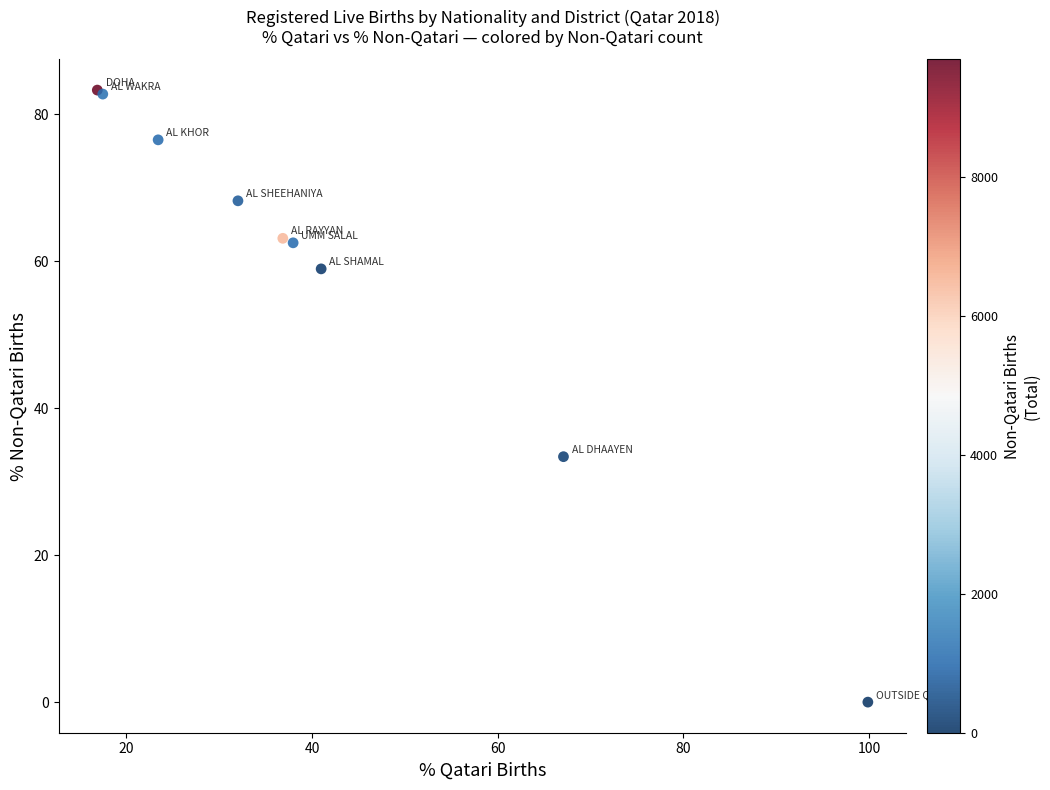

What Y value in the scatter plot is closest to 41?

33.4